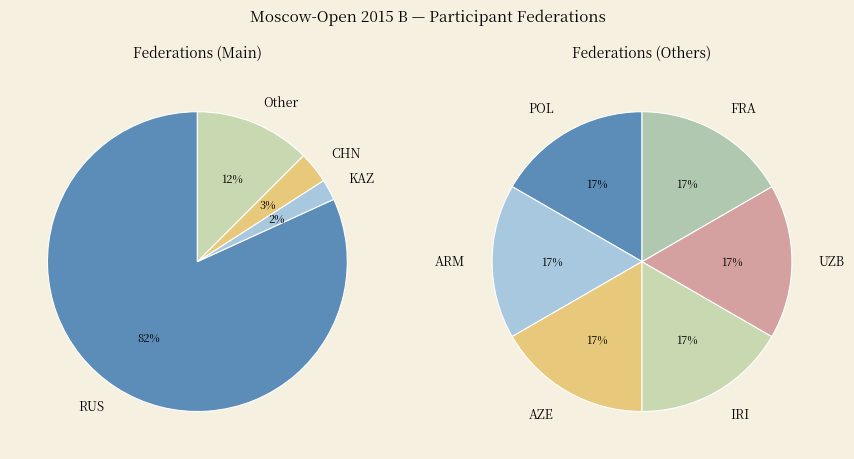

The UZB slice represents 11% of the pie. True or false?

False